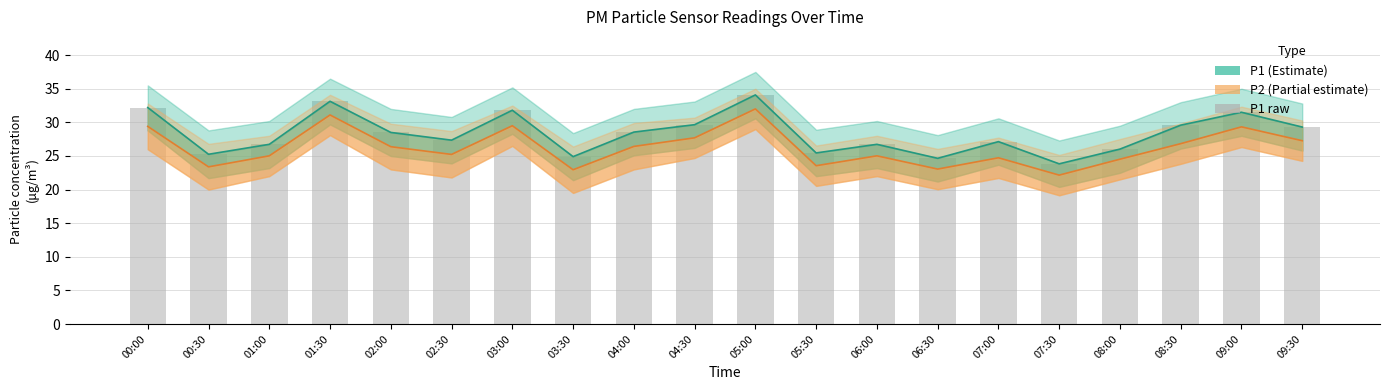

True or false: P1 has a value of 33.1 at 01:30.

True